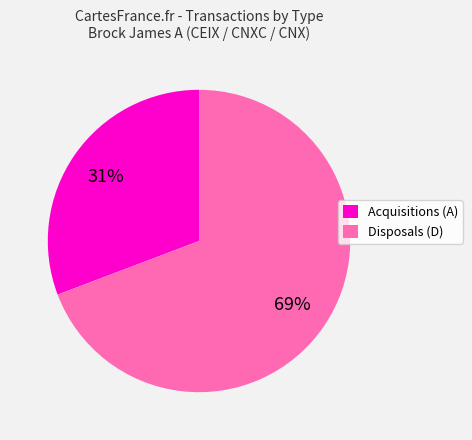

Rank the categories by value from highest to lowest.

Disposals (D), Acquisitions (A)